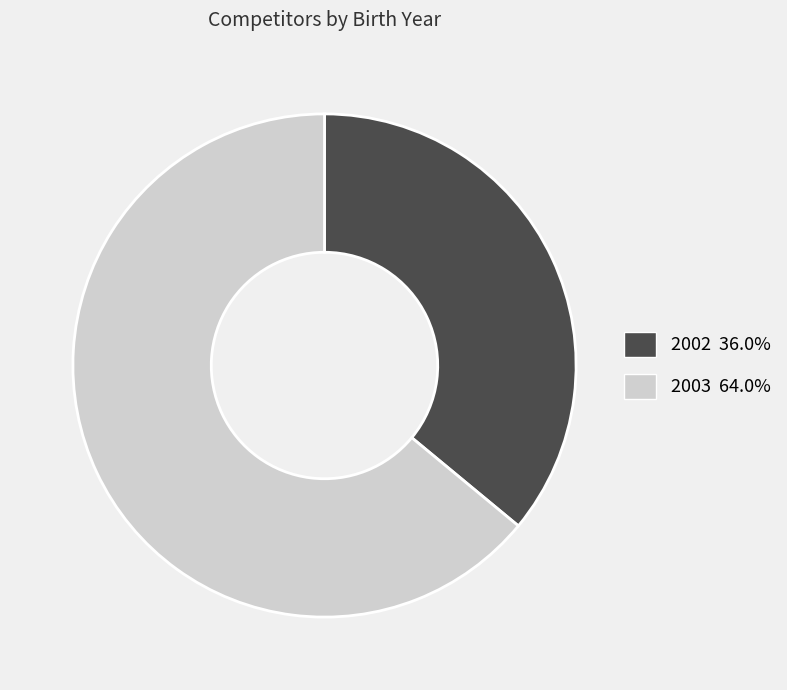

Is the sum of 2002 and 2003 greater than half?

Yes